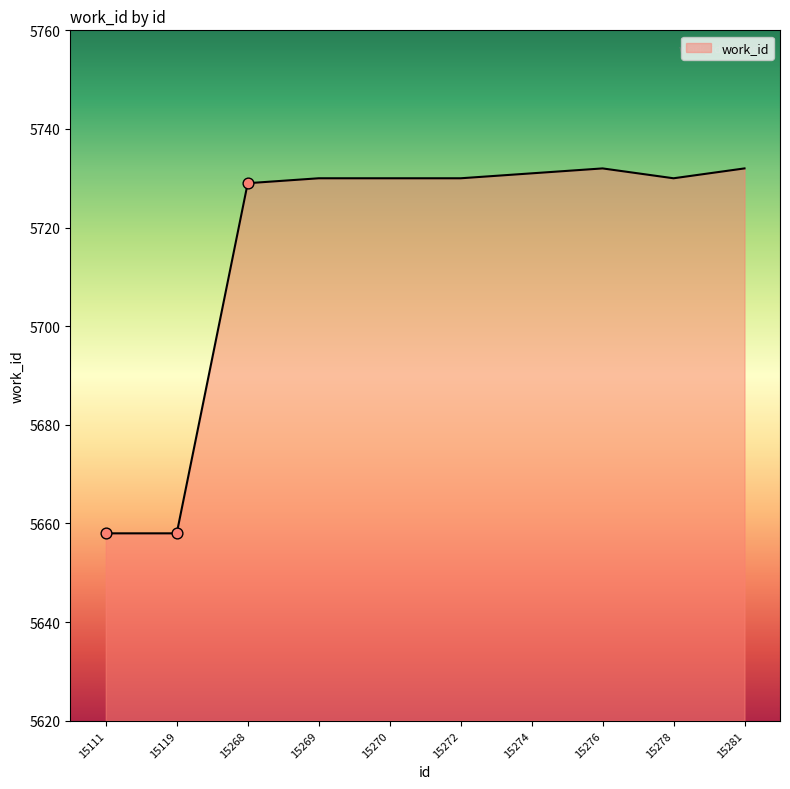

Approximately how many times larger is the value at 15119 compared to 15276?

1.0